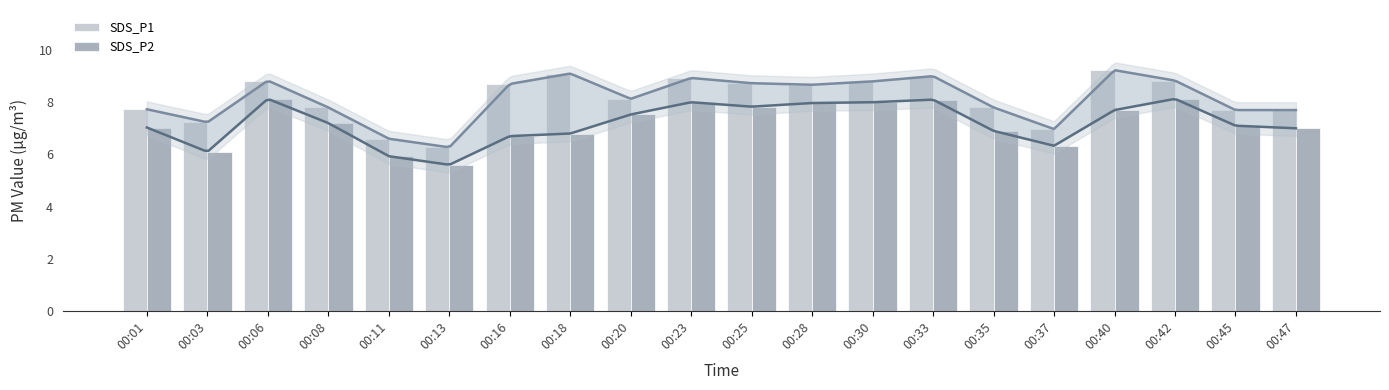

What is the average value of the SDS_P1 series?

8.1